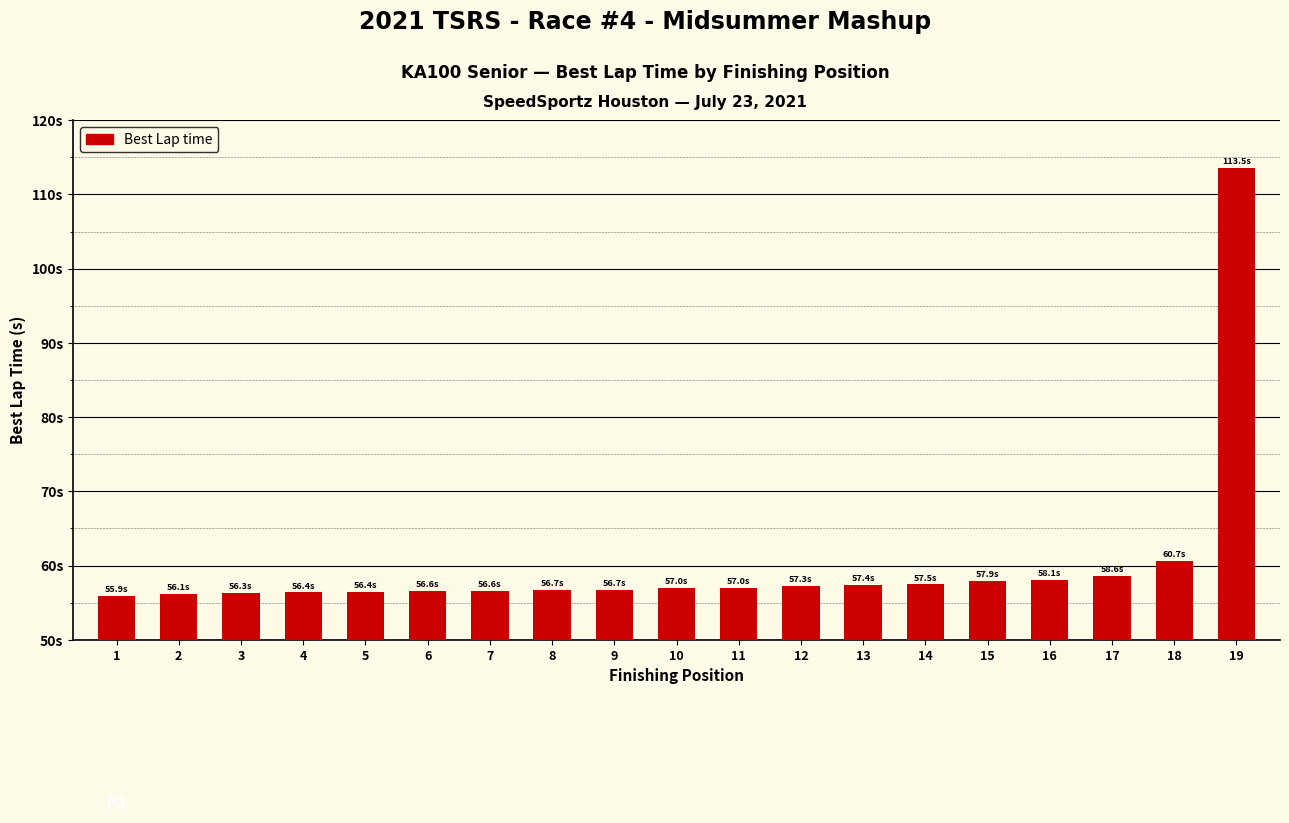

Does the chart contain any negative values?

No